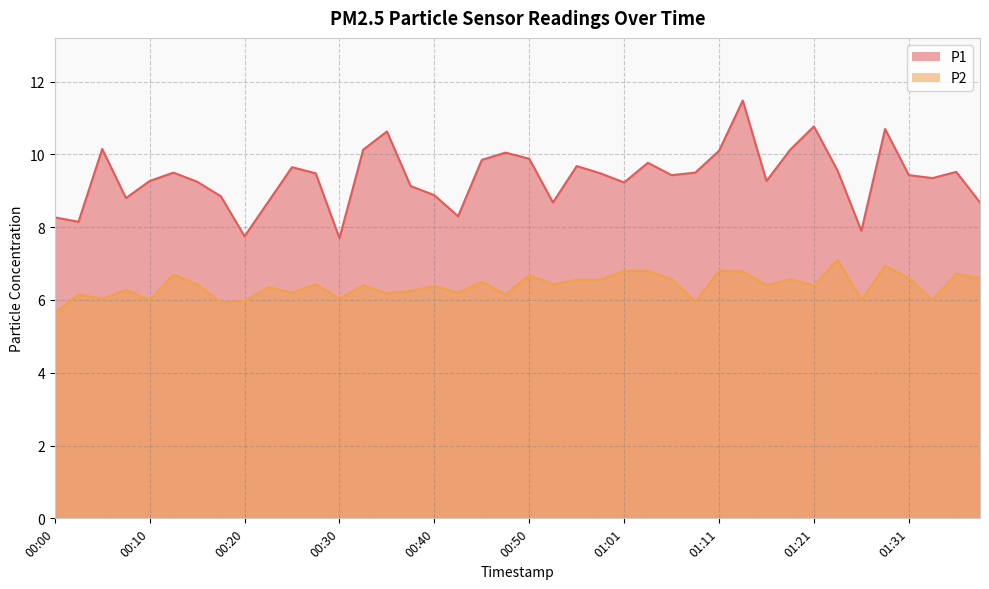

Reading left to right, extract all data points from this chart.

P1: 00:00=8.3	00:02=8.2	00:05=10.2	00:07=8.8	00:10=9.3	00:13=9.5	00:15=9.2	00:18=8.8	00:20=7.8	00:23=8.7	00:25=9.7	00:28=9.5	00:30=7.7	00:33=10.1	00:35=10.6	00:38=9.1	00:40=8.9	00:43=8.3	00:45=9.8	00:48=10.1	00:50=9.9	00:53=8.7	00:55=9.7	00:58=9.5	01:01=9.2	01:03=9.8	01:06=9.4	01:09=9.5	01:11=10.1	01:14=11.5	01:16=9.3	01:19=10.1	01:21=10.8	01:24=9.6	01:26=7.9	01:29=10.7	01:31=9.4	01:34=9.3	01:36=9.5	01:39=8.7
P2: 00:00=5.7	00:02=6.2	00:05=6.0	00:07=6.3	00:10=6.0	00:13=6.7	00:15=6.4	00:18=5.9	00:20=6.0	00:23=6.3	00:25=6.2	00:28=6.4	00:30=6.0	00:33=6.4	00:35=6.2	00:38=6.2	00:40=6.4	00:43=6.2	00:45=6.5	00:48=6.2	00:50=6.7	00:53=6.4	00:55=6.5	00:58=6.5	01:01=6.8	01:03=6.8	01:06=6.6	01:09=6.0	01:11=6.8	01:14=6.8	01:16=6.4	01:19=6.6	01:21=6.4	01:24=7.1	01:26=6.0	01:29=6.9	01:31=6.6	01:34=6.0	01:36=6.7	01:39=6.6